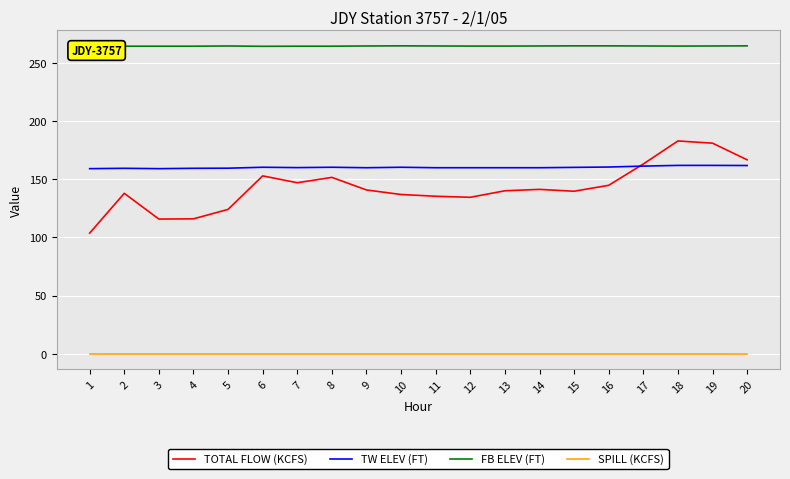

What is the spread (max minus min) of values at 5?

264.4